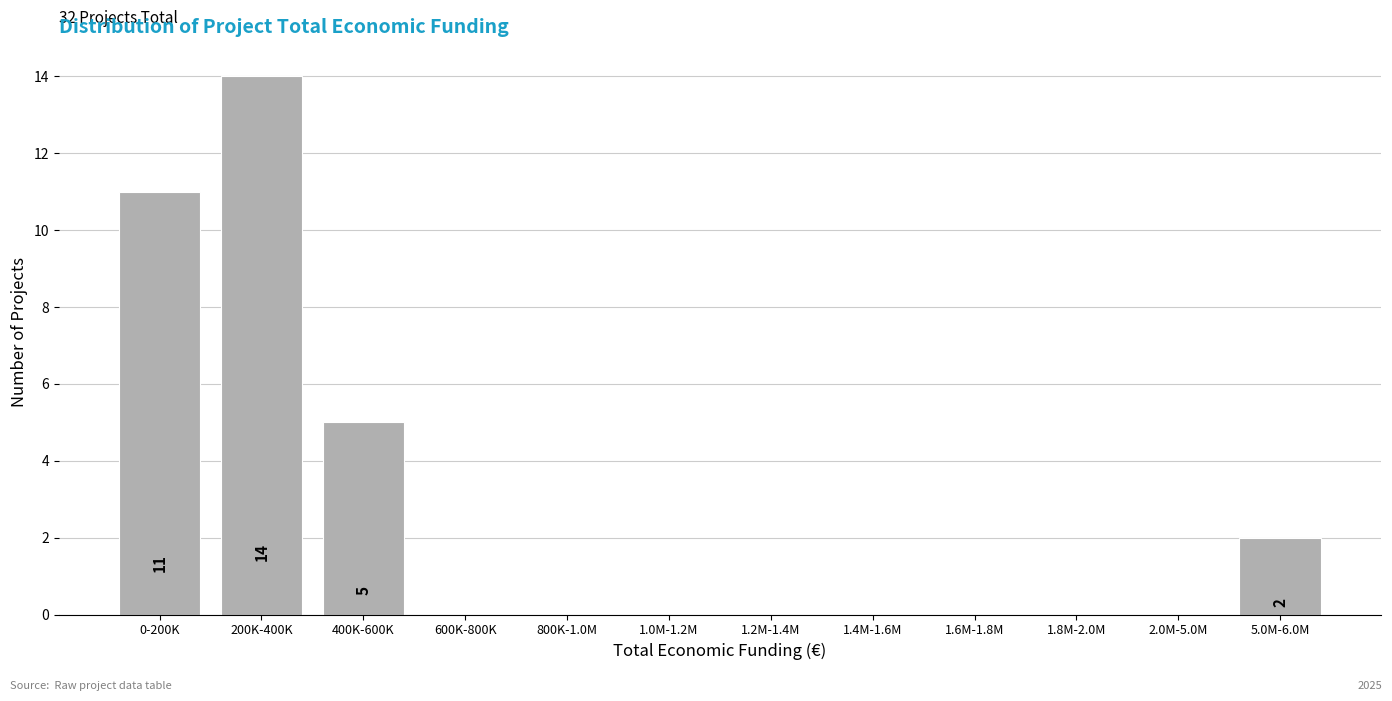

Reading left to right, what are all the values shown in this chart?

0-200K=11	200K-400K=14	400K-600K=5	600K-800K=0	800K-1.0M=0	1.0M-1.2M=0	1.2M-1.4M=0	1.4M-1.6M=0	1.6M-1.8M=0	1.8M-2.0M=0	2.0M-5.0M=0	5.0M-6.0M=2